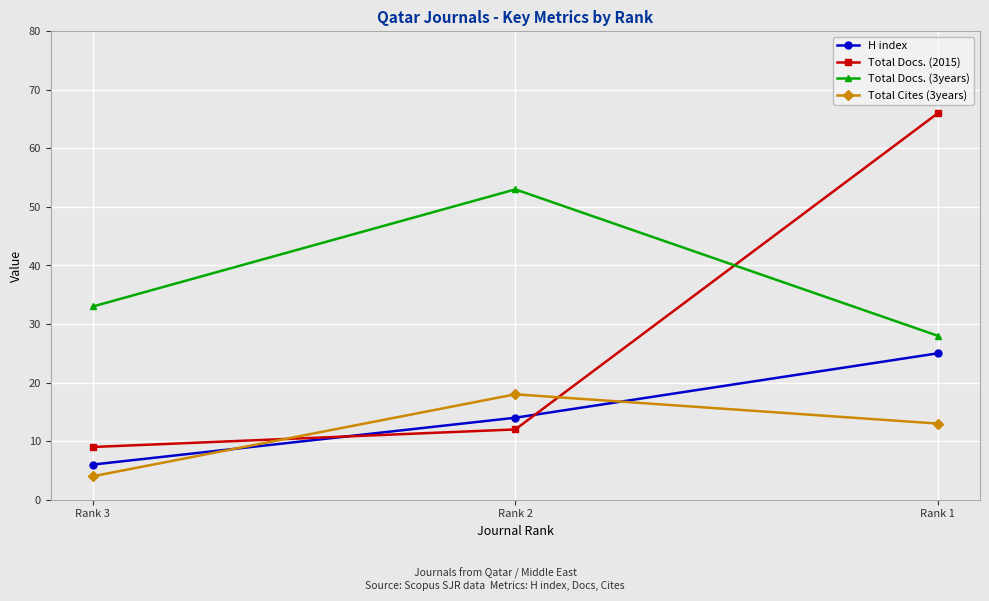

What is the spread (max minus min) of values at Rank 2?

41